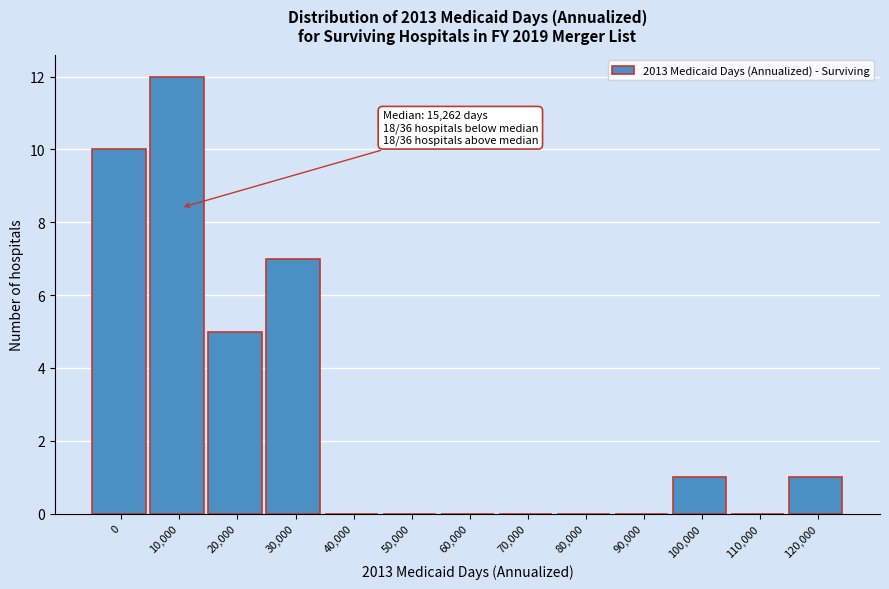

Reading right to left, what are all the values shown in this chart?

120,000=1	110,000=0	100,000=1	90,000=0	80,000=0	70,000=0	60,000=0	50,000=0	40,000=0	30,000=7	20,000=5	10,000=12	0=10